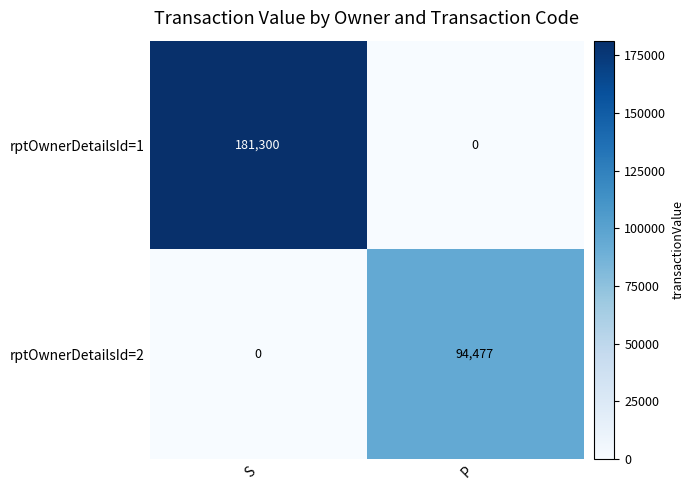

What is the spread (max minus min) of values at S?

181300